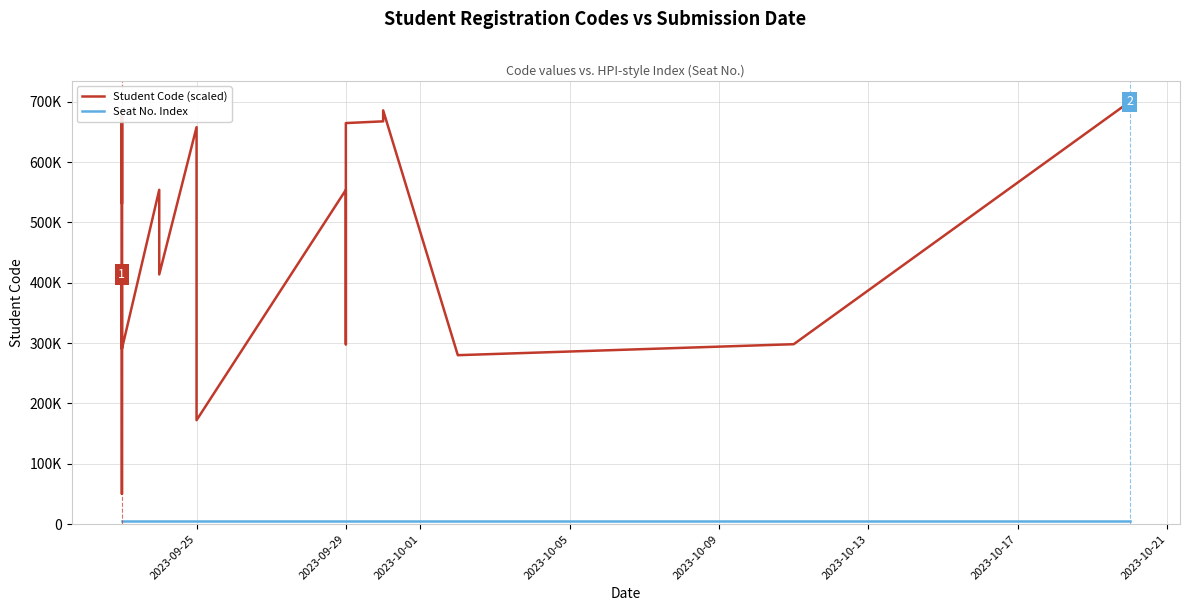

At which category does the chart reach its minimum across all series?

2023-09-25